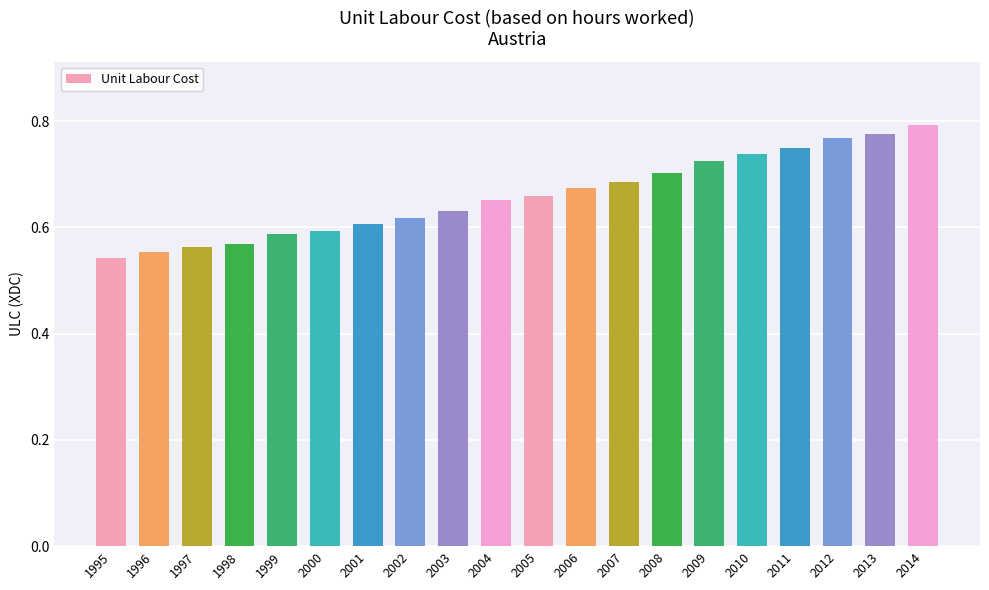

What is the sum of the values at 2001 and 2014?

1.4